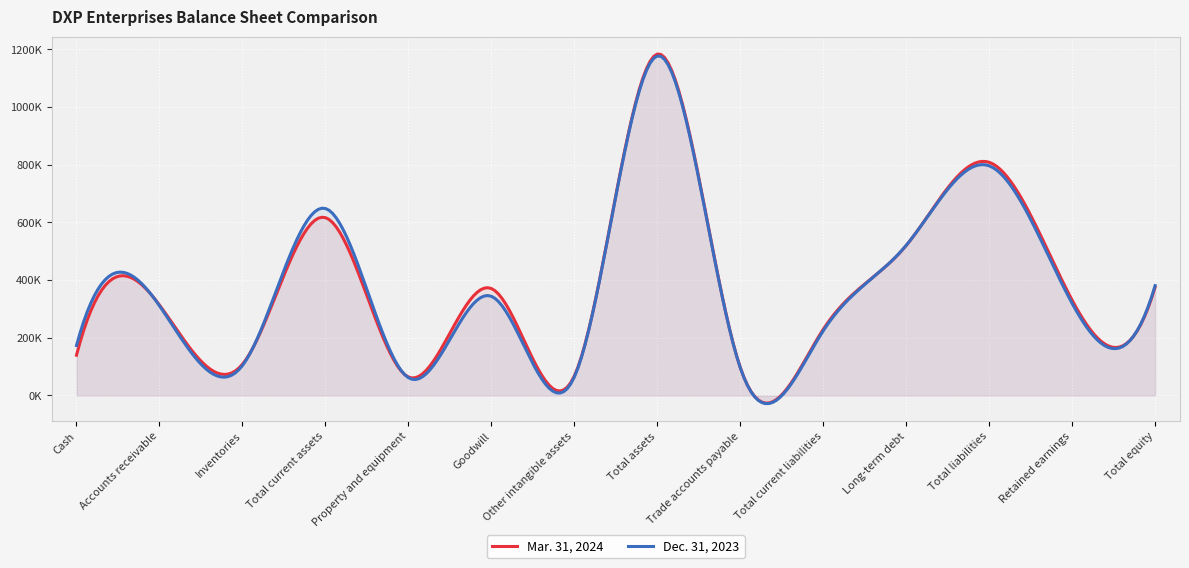

Is it true that Dec. 31, 2023 equals 63895 at Other intangible assets?

True